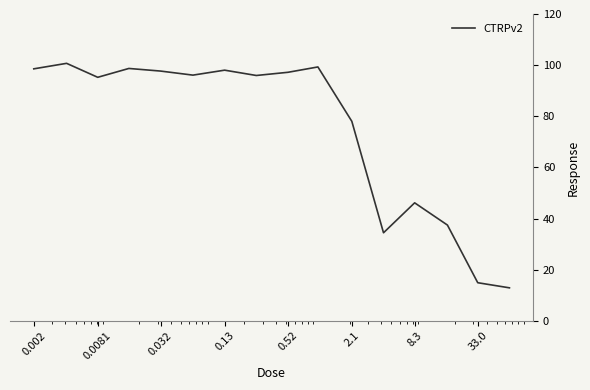

Count the number of data series in this chart.

1